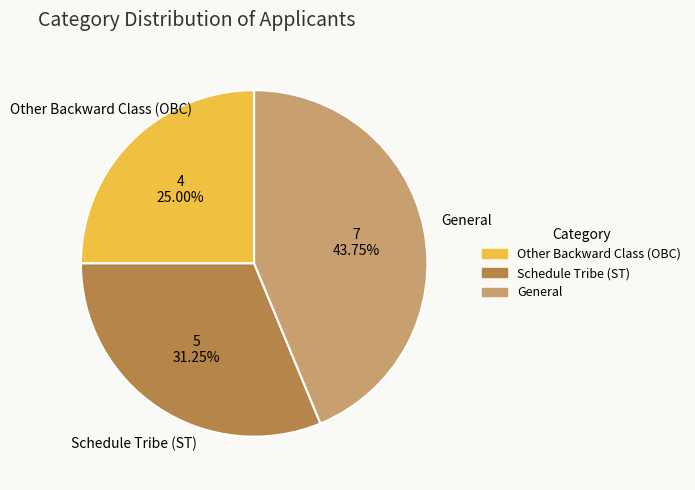

True or false: Other Backward Class (OBC) accounts for 12% of the total.

False